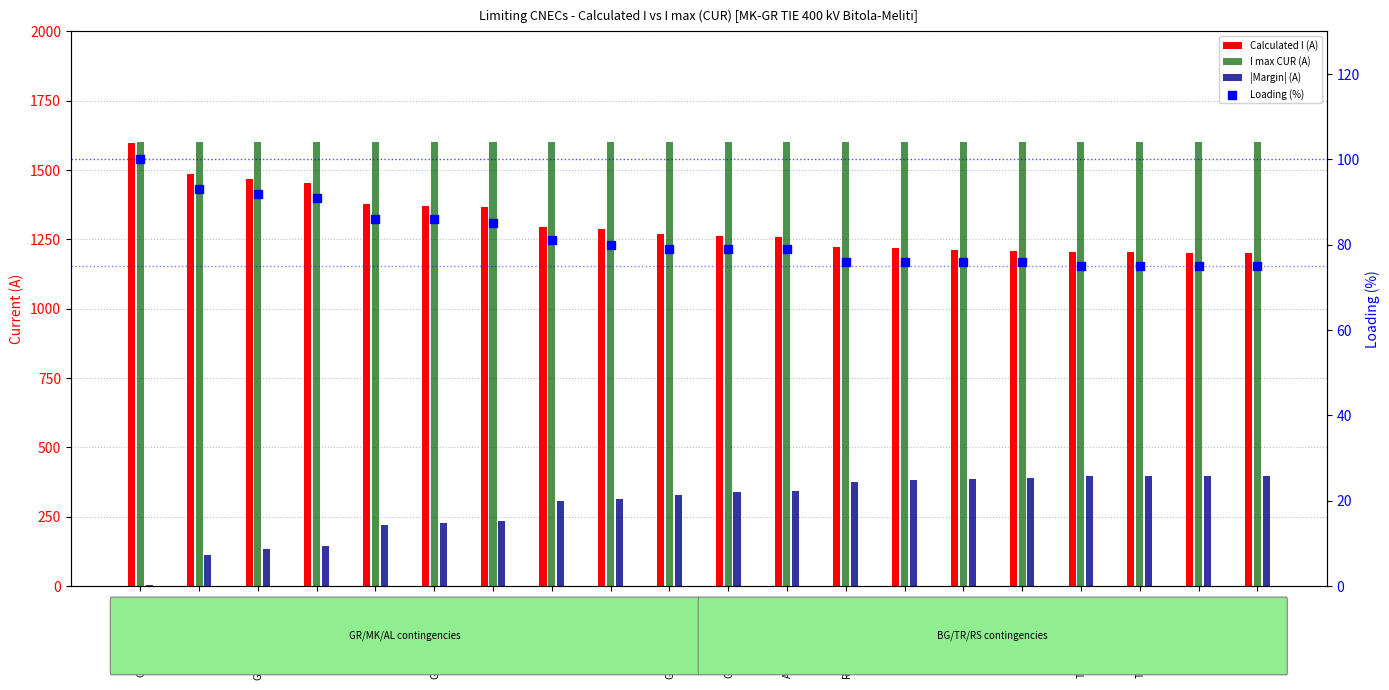

Which series has the largest total across all categories?

I max CUR (A)